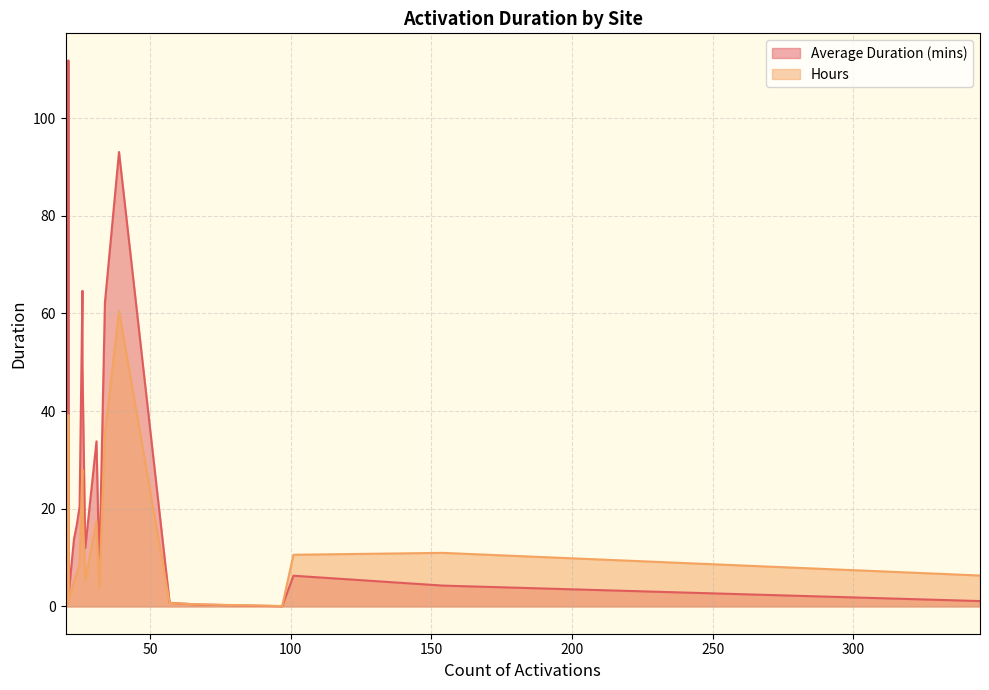

What is the maximum value for Average Duration (mins)?

111.8